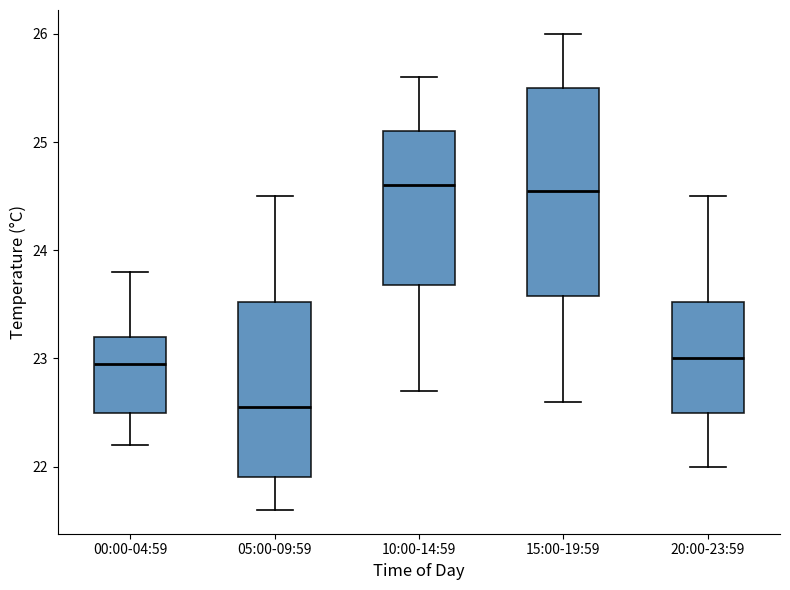

Which box is the tallest, from its lower edge to its upper edge?

15:00-19:59